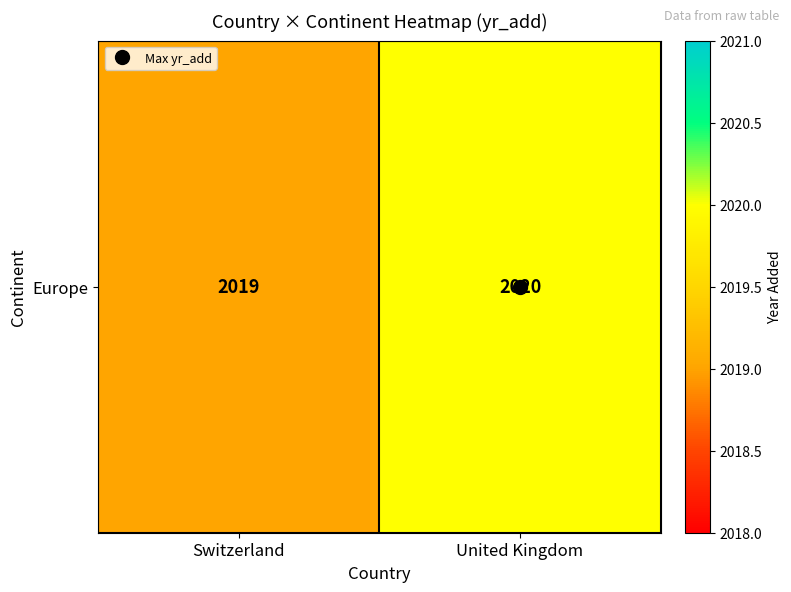

The chart shows a value of 3199 at Switzerland. True or false?

False